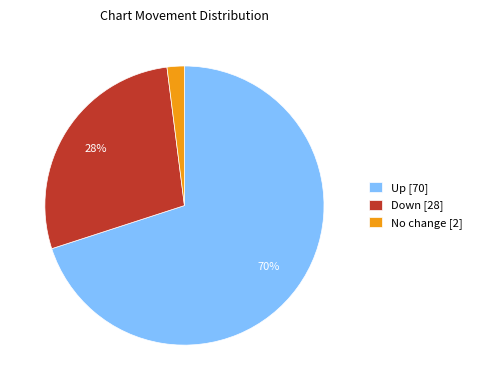

Count the number of slices in the pie.

3